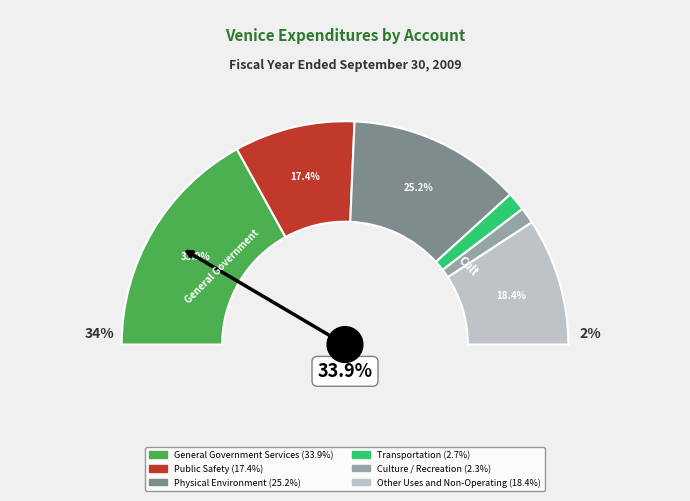

What portion of the pie excludes Transportation?

97.3%